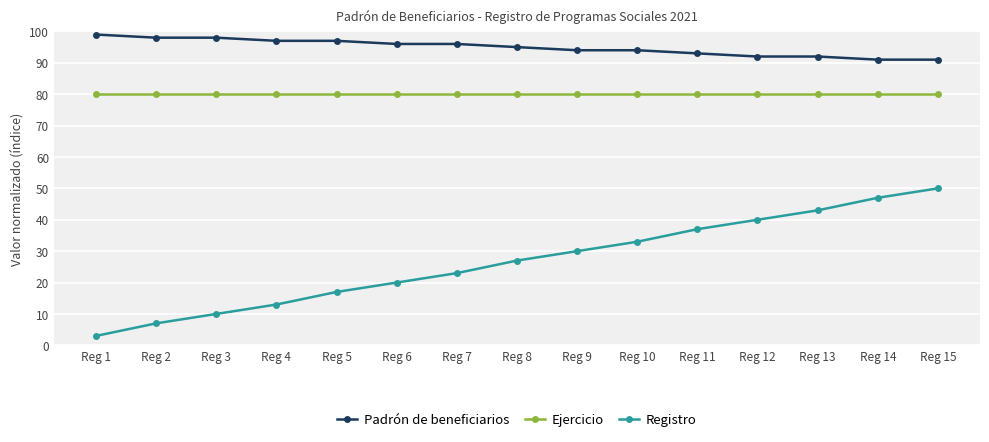

Rank the series by their average value, from lowest to highest.

Registro, Ejercicio, Padrón de beneficiarios